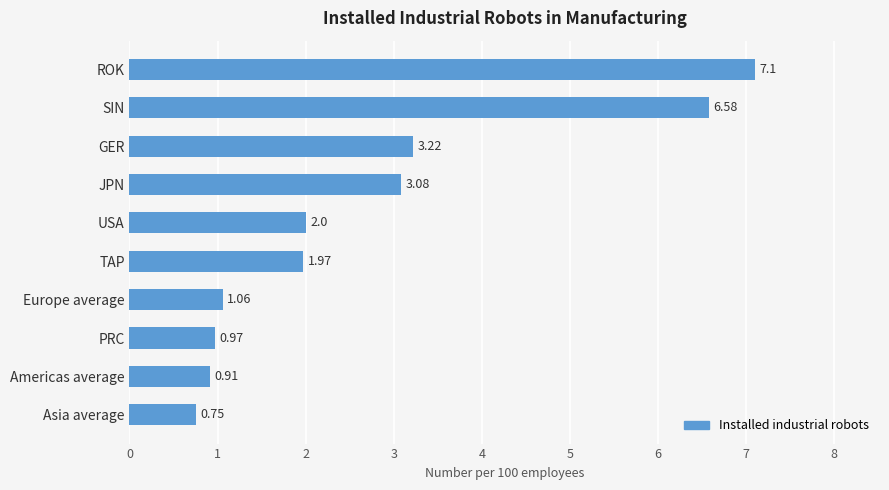

Are the bars horizontal?

Yes